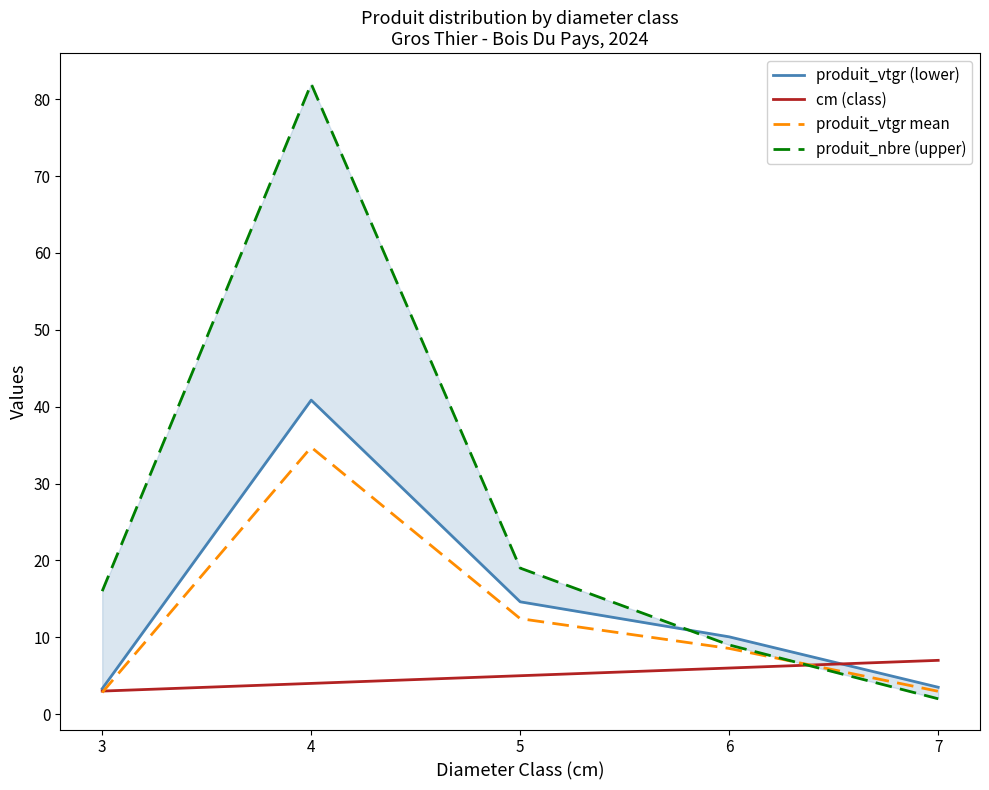

Which category has the highest value across all series?

4